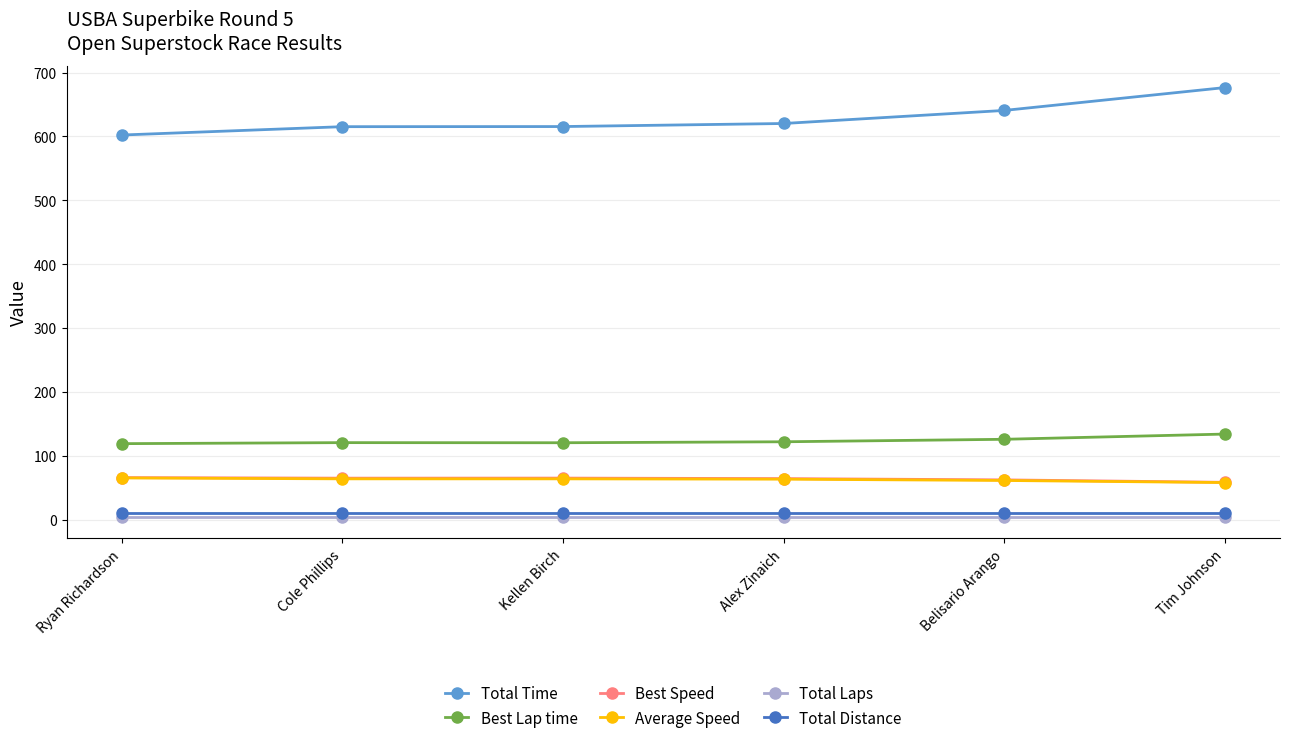

The Average Speed series shows 64.3 at Kellen Birch. True or false?

True